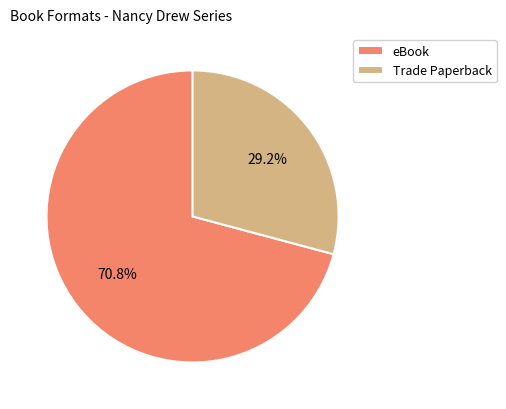

What is the ratio of the value at Trade Paperback to the value at eBook?

0.4